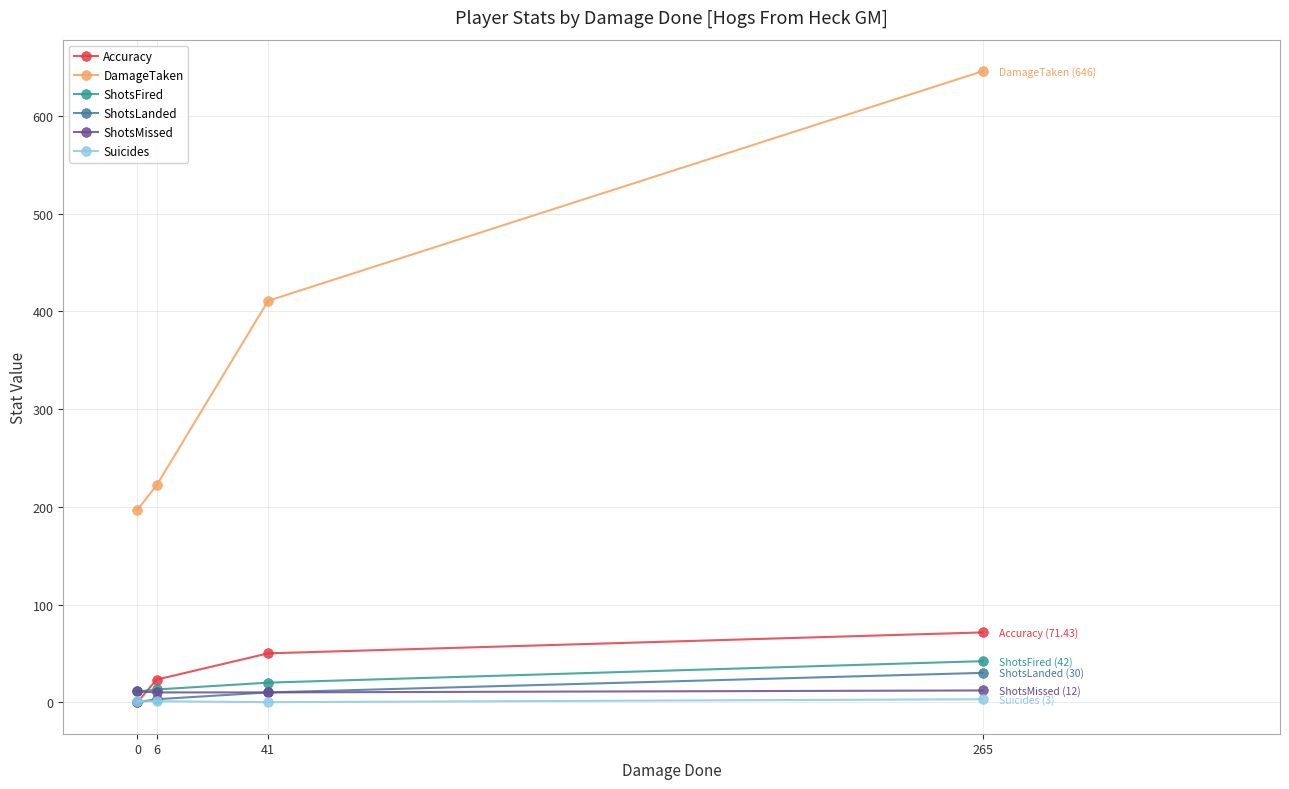

True or false: ShotsLanded and DamageTaken cross at least once.

False